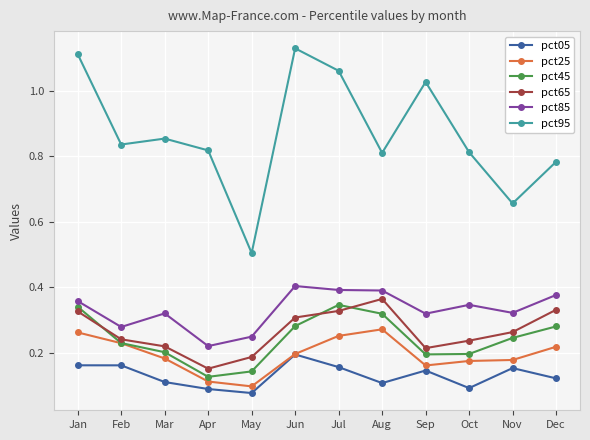

Which series has the largest range (max minus min)?

pct95